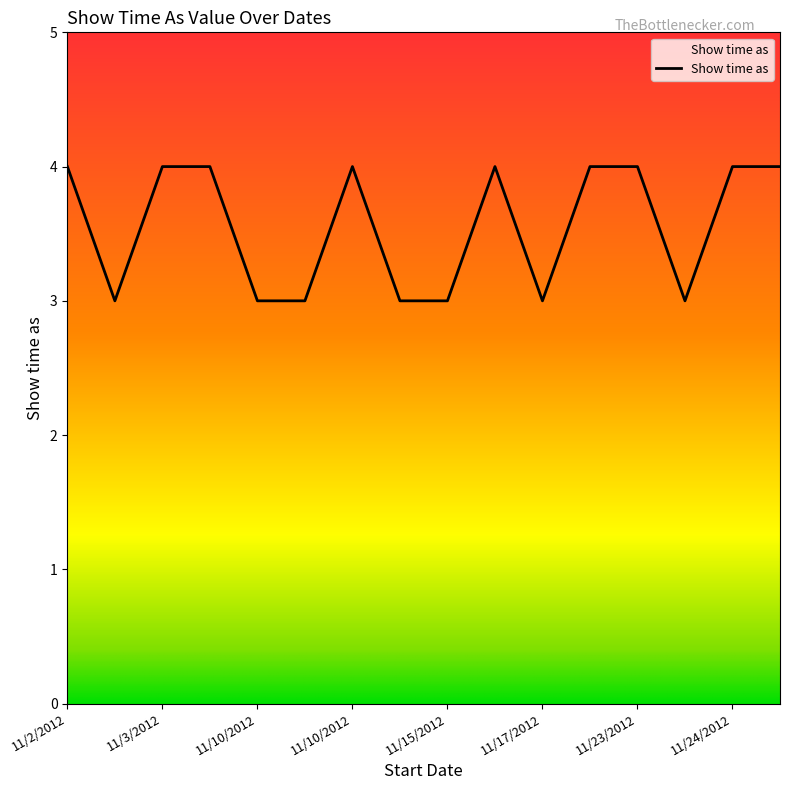

What is the maximum value shown in the chart?

4